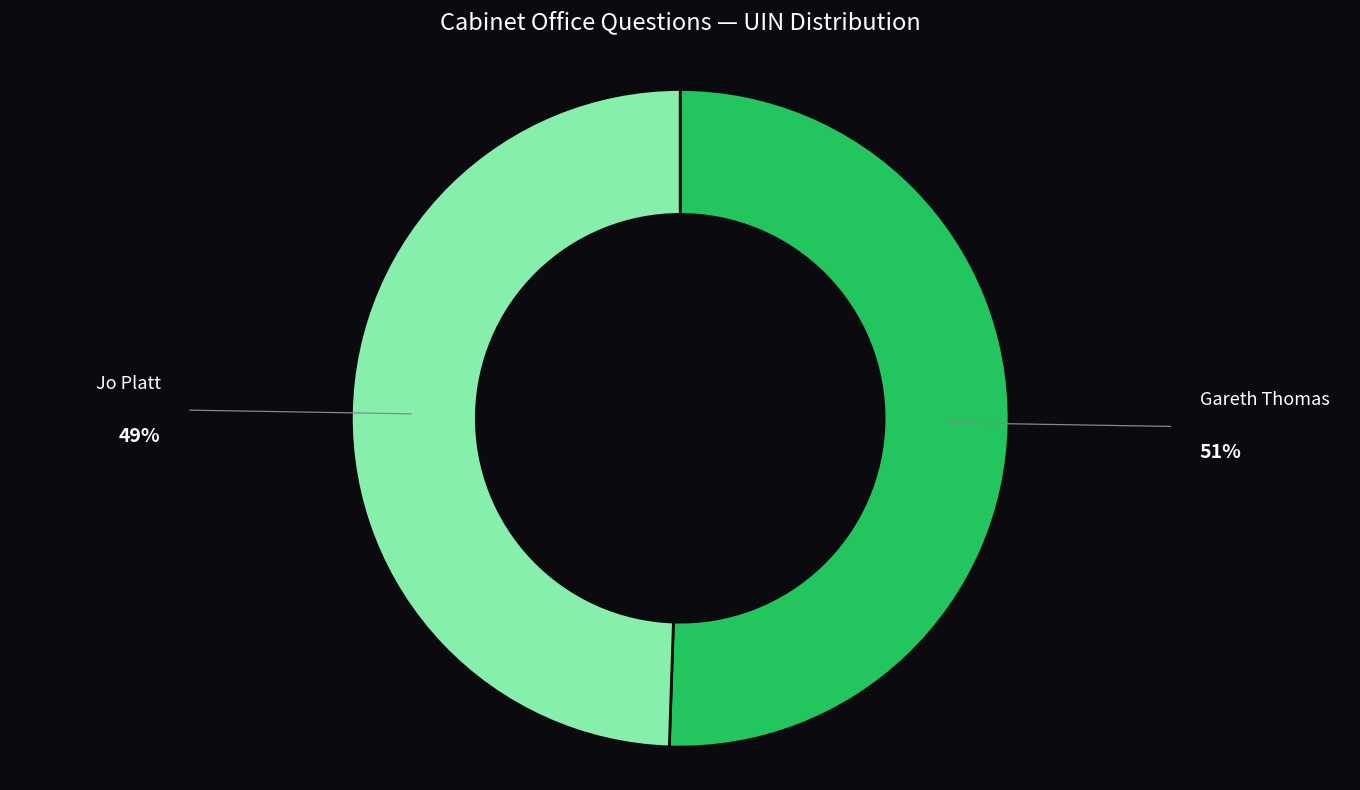

Count the number of slices in the pie.

2